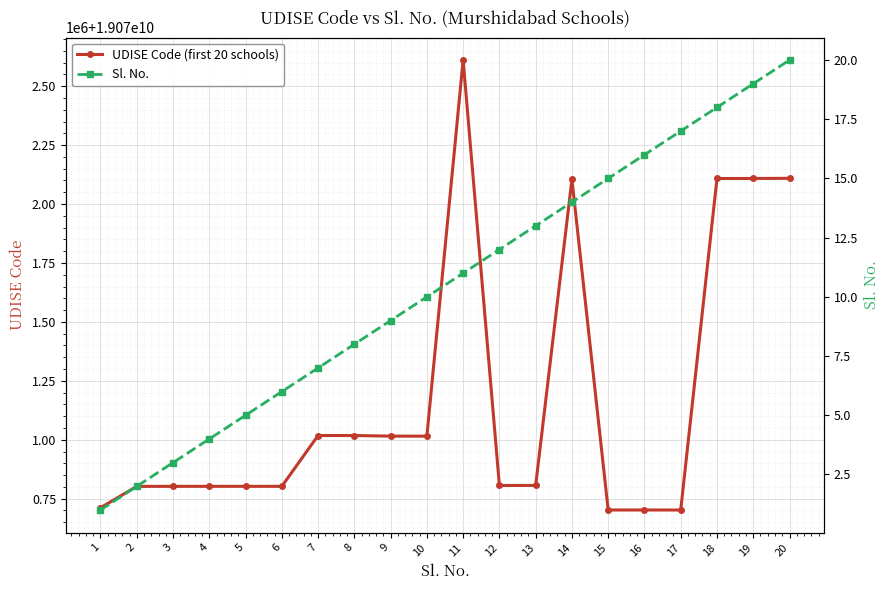

What is the highest value of the UDISE Code (first 20 schools) series?

19072610804